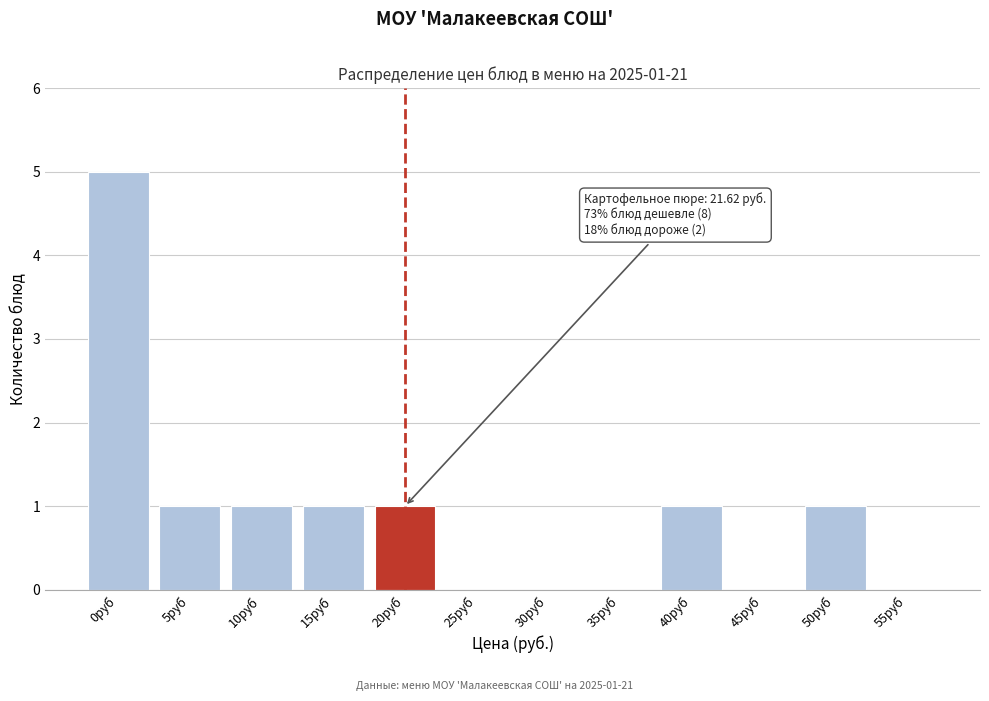

Reading left to right, list all the values displayed in this chart.

0руб=5	5руб=1	10руб=1	15руб=1	20руб=1	25руб=0	30руб=0	35руб=0	40руб=1	45руб=0	50руб=1	55руб=0